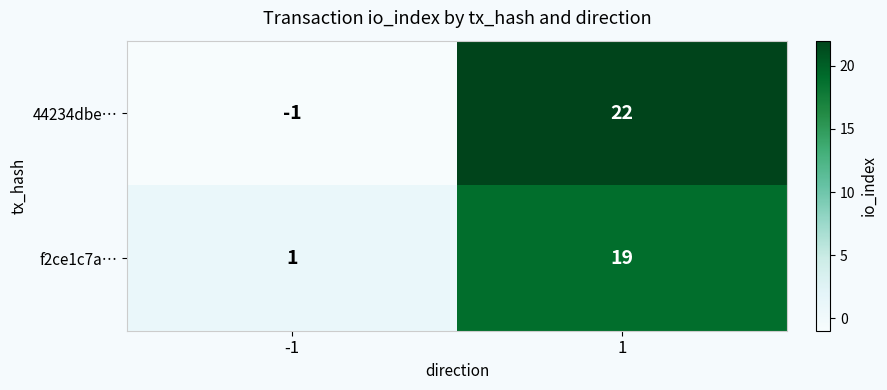

At how many categories does at least one series exceed 8?

1